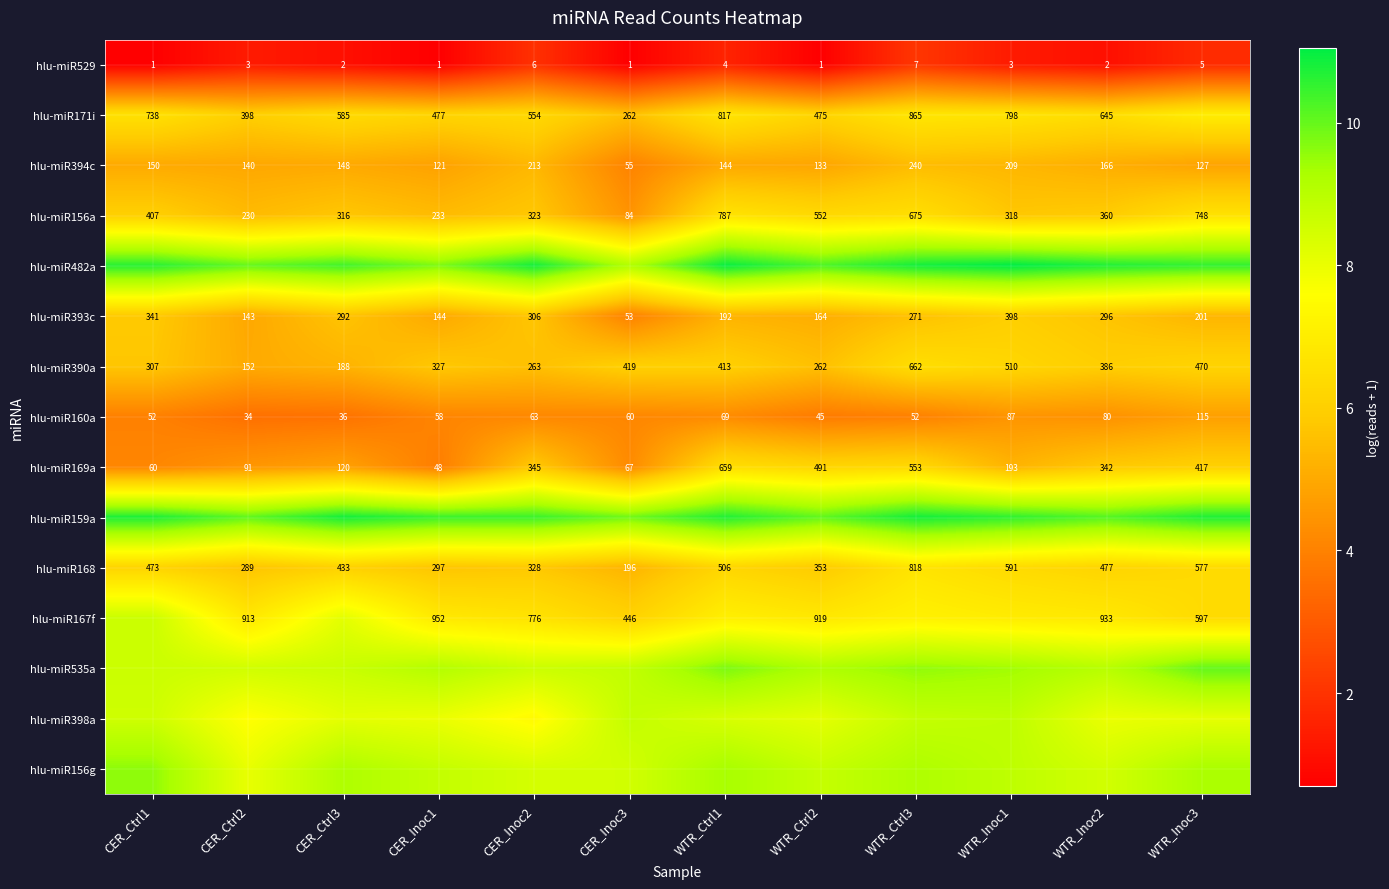

True or false: hlu-miR156a has a value of 5.8 at CER_Inoc2.

True